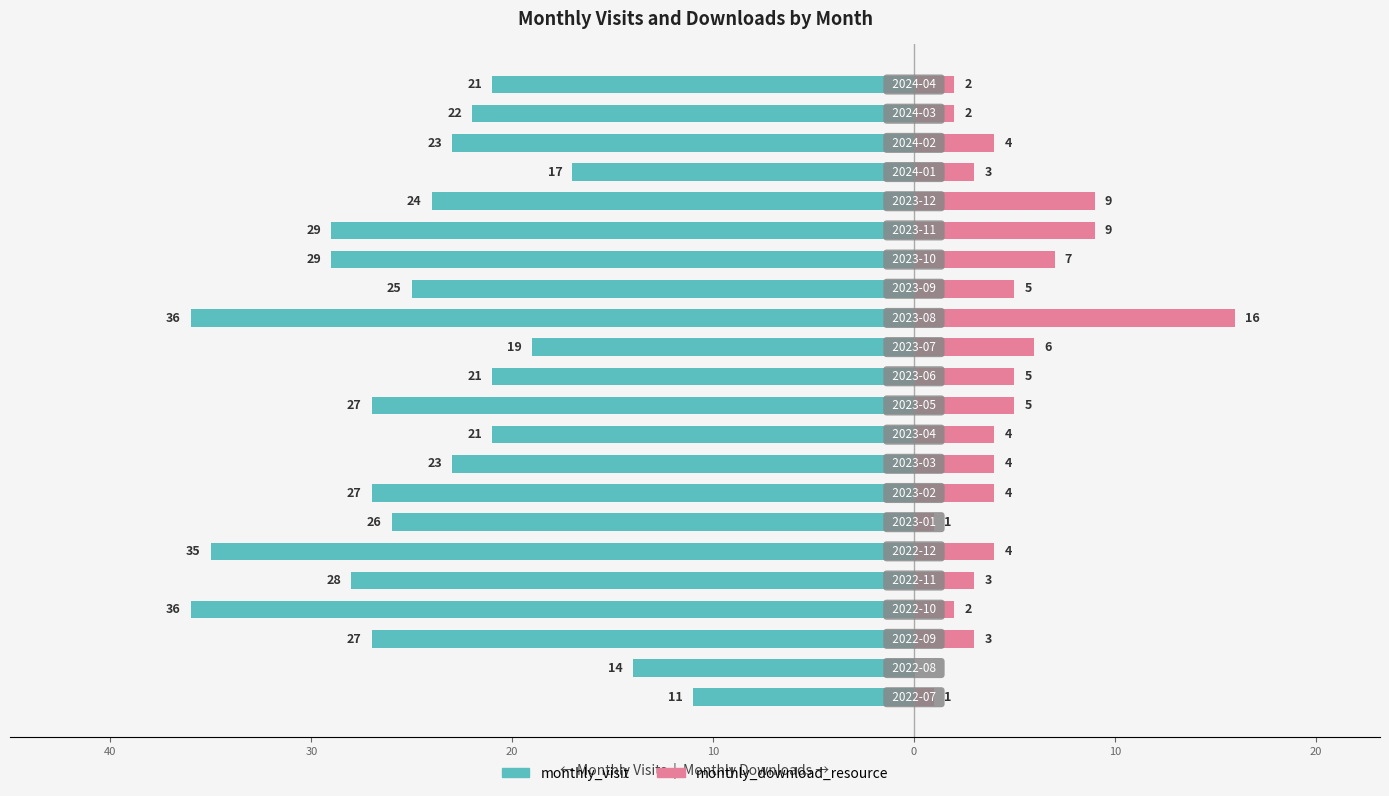

What is the total value across all series at 9?

-17